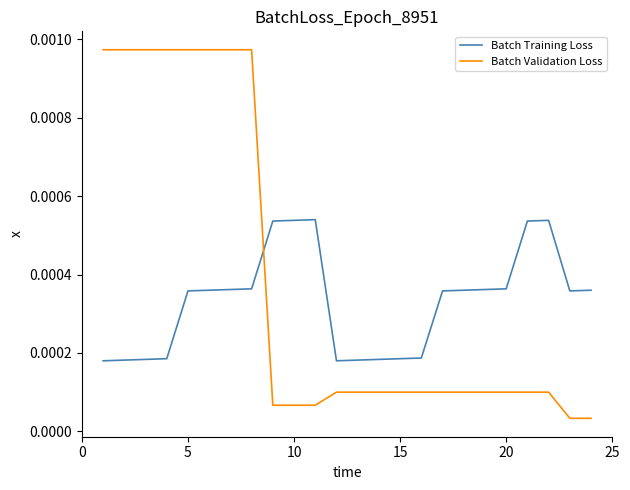

True or false: Batch Validation Loss and Batch Training Loss intersect in this chart.

True